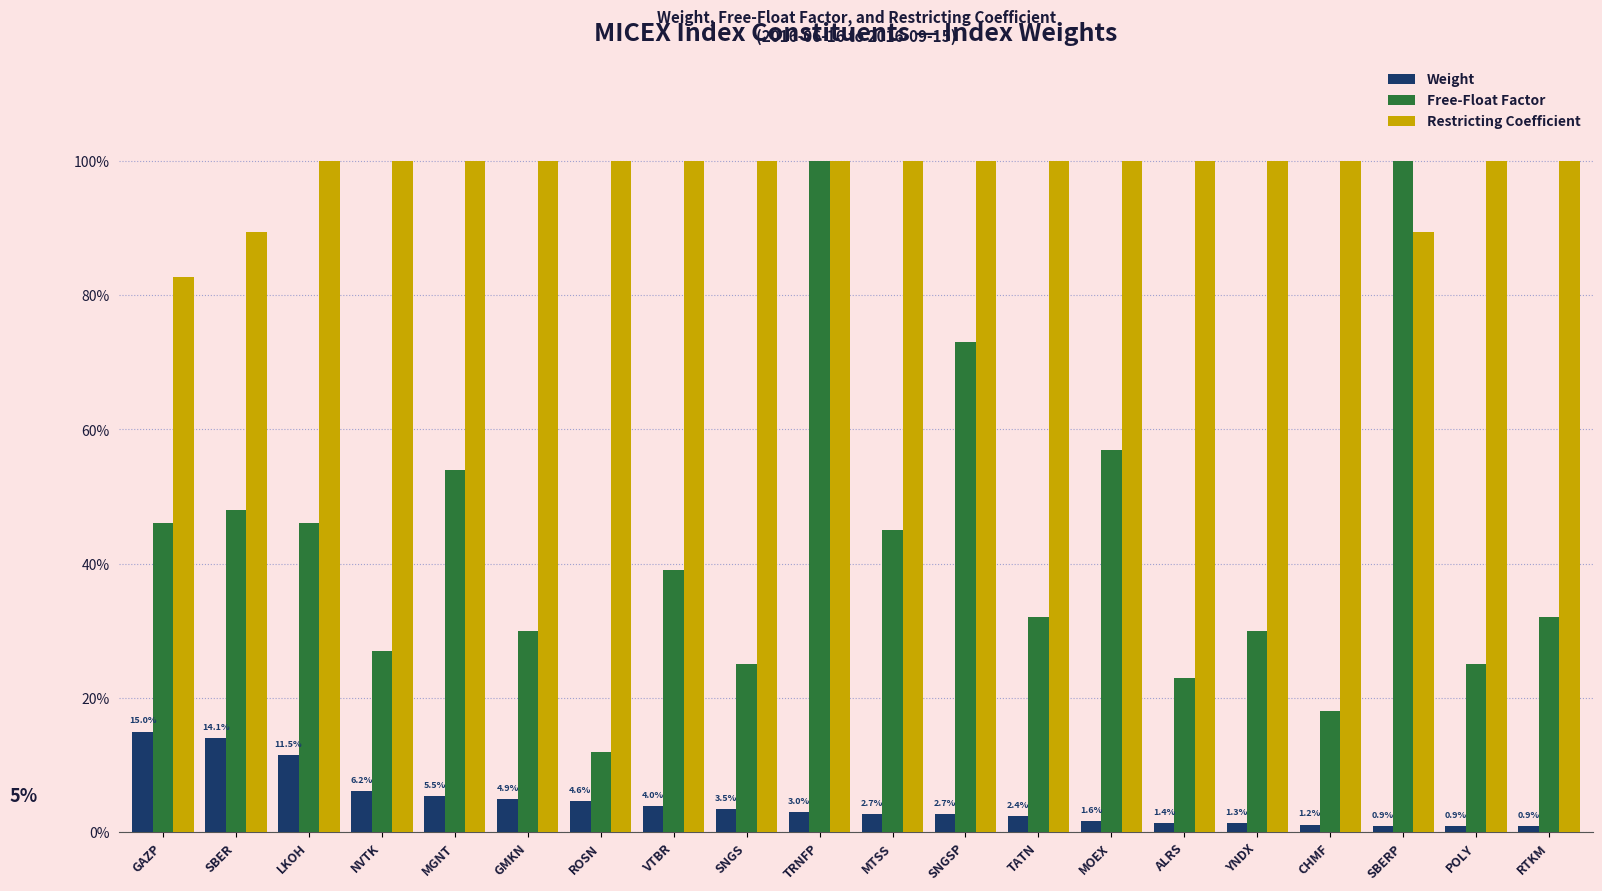

Does the chart contain any negative values?

No